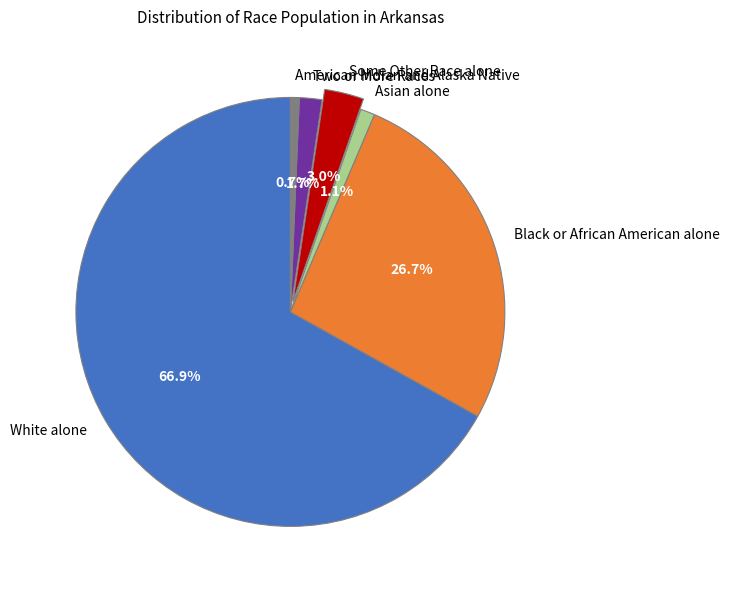

Which category has the biggest portion of the pie?

White alone